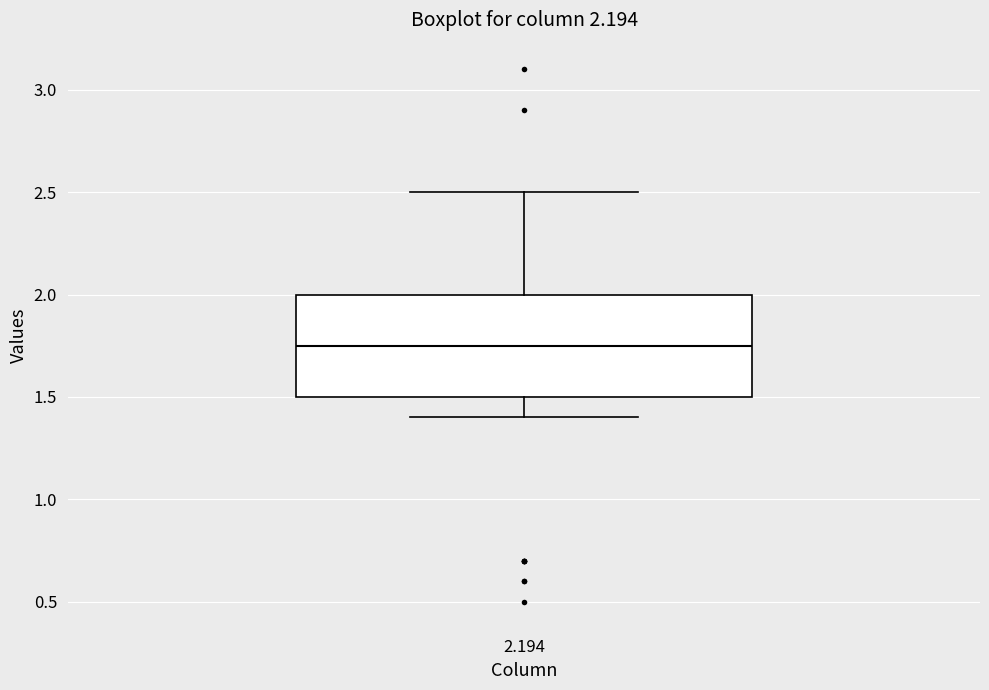

Where does the median line of the box at x = 2.194 sit on the y-axis? The values are not printed on the chart, so give them approximately, as read against the axis.

1.75